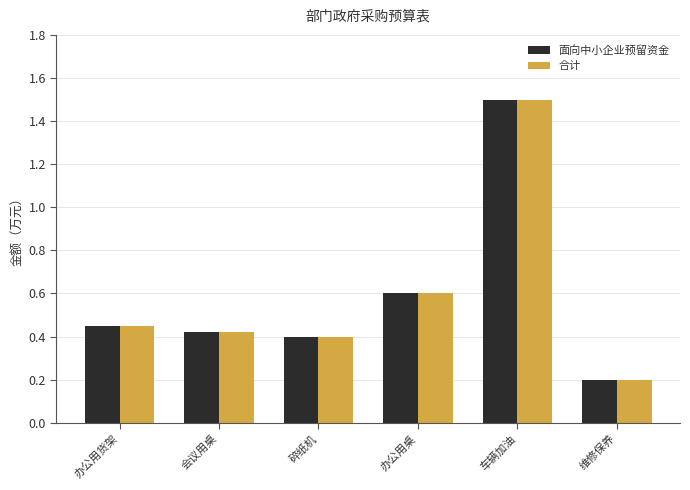

What is the label of the 3rd bar from the left?

碎纸机